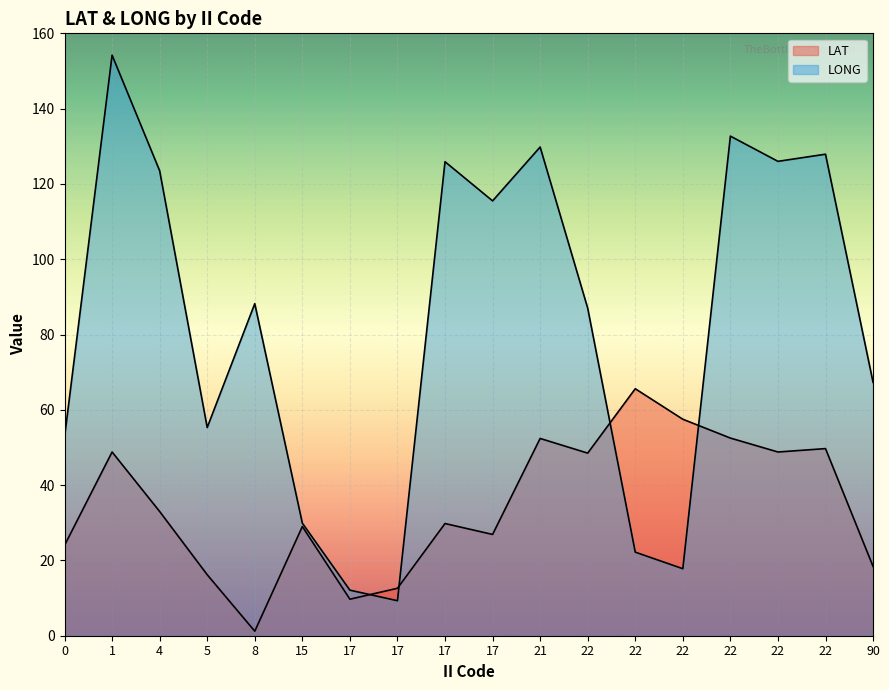

What is the difference between the LONG values at 21 and 0?

77.1